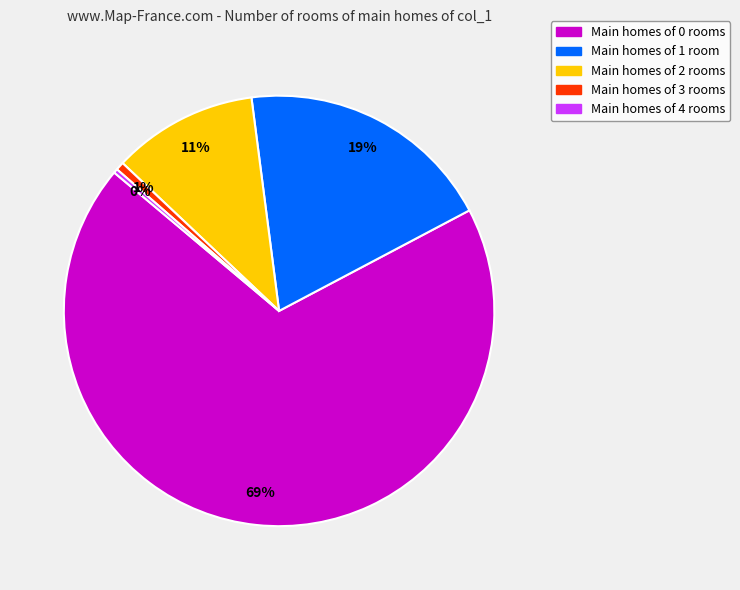

How many segments does this pie chart have?

5